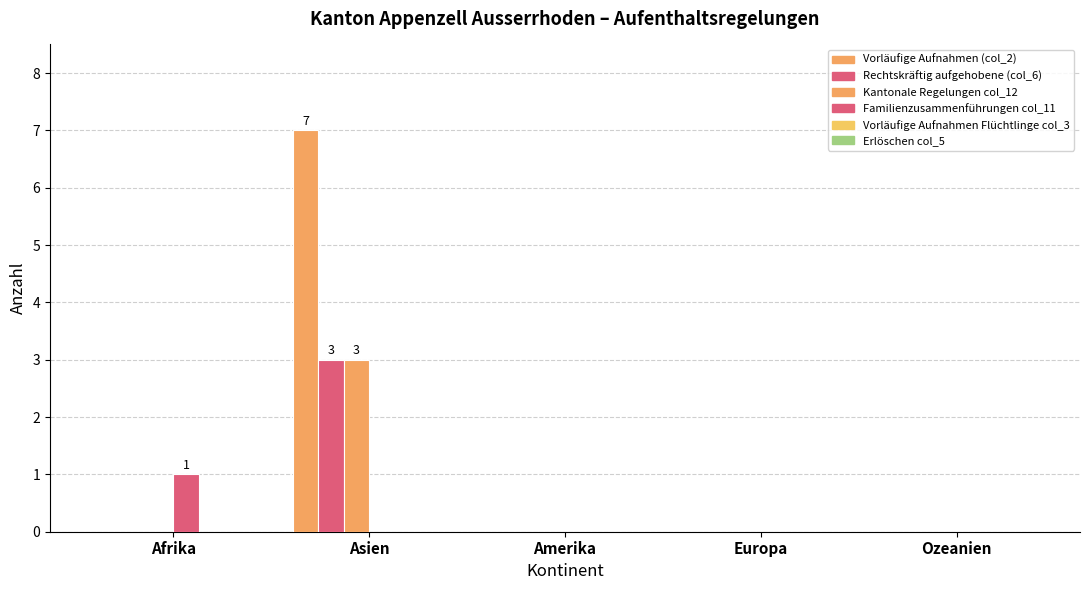

How many groups of bars are there?

5